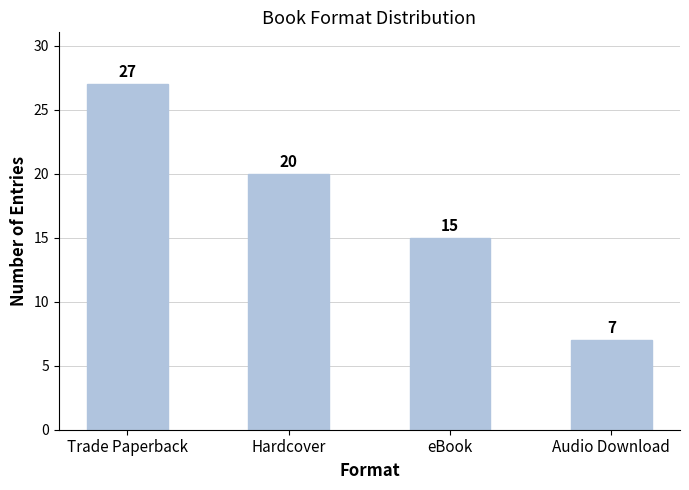

What is the average value?

17